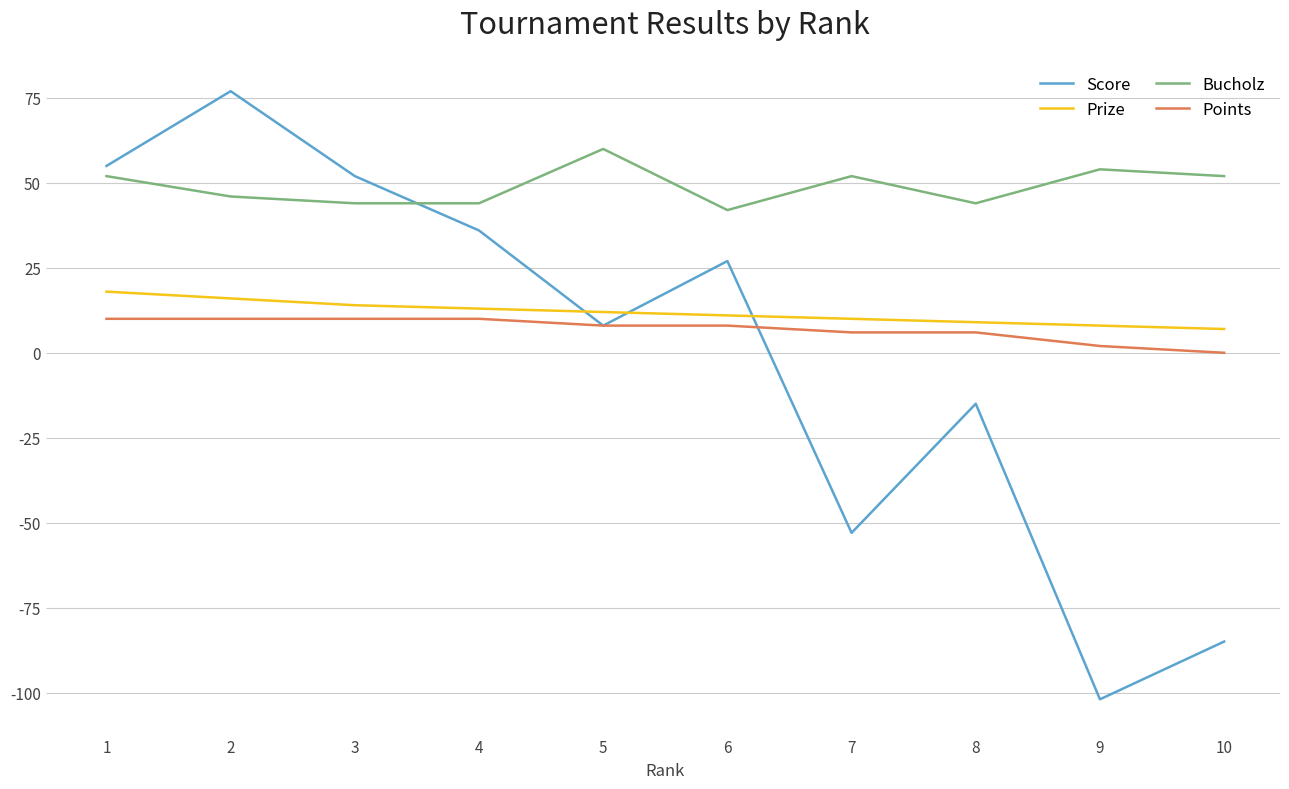

Is it true that Bucholz equals 52 at 1?

True